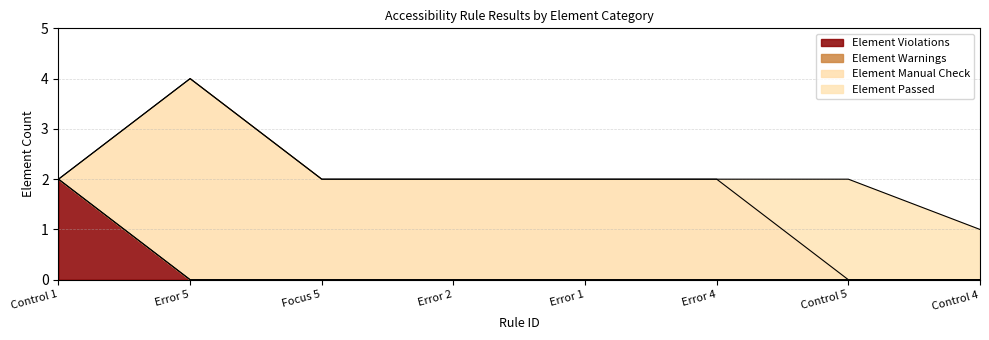

Which series has the widest spread of values?

Element Manual Check